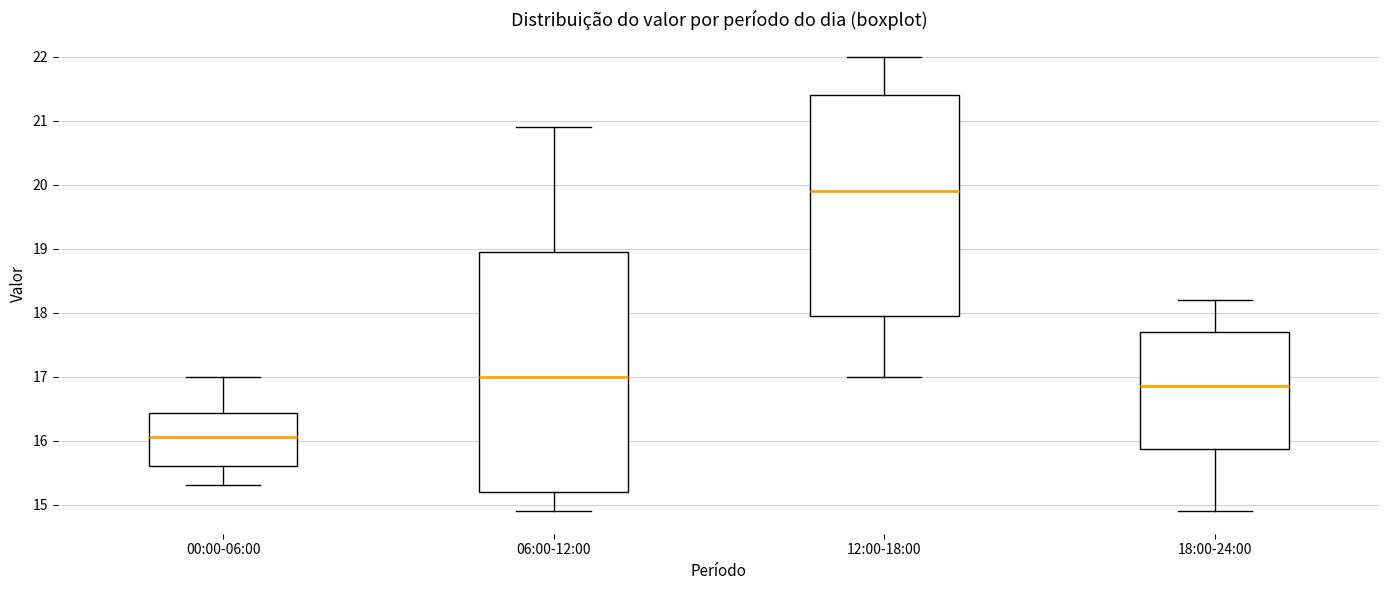

Which box has the lowest median line?

00:00-06:00